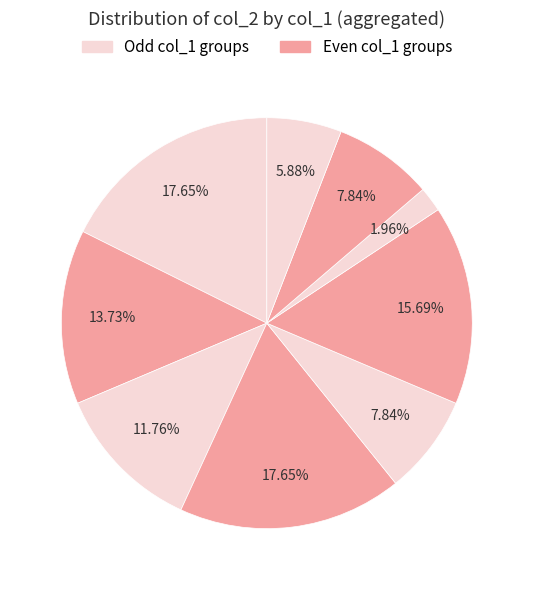

How many segments does this pie chart have?

9